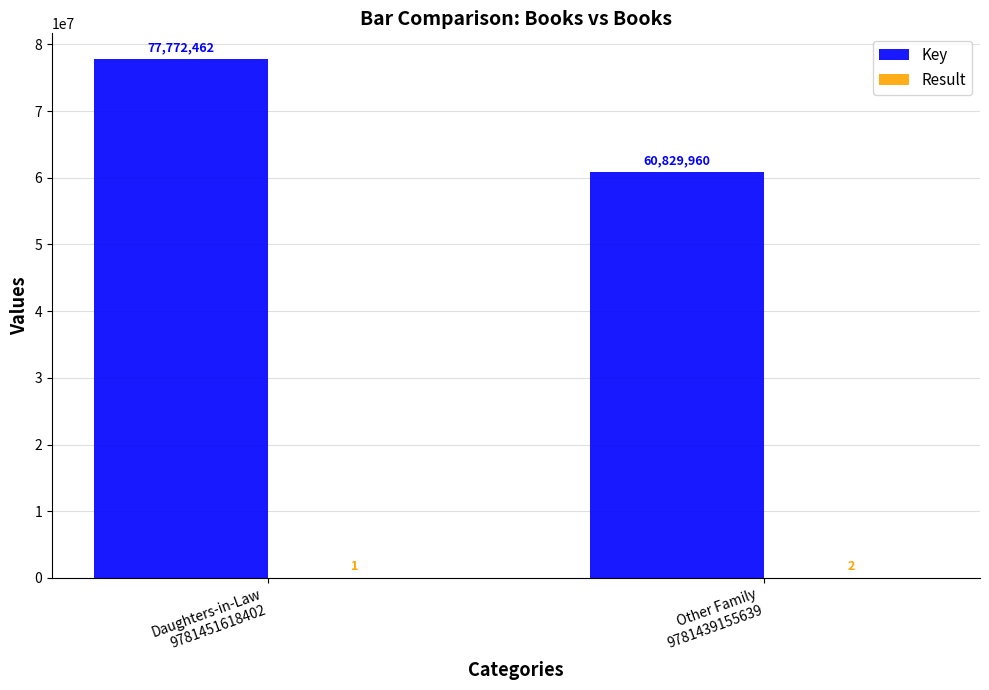

How many categories are shown in the chart?

2